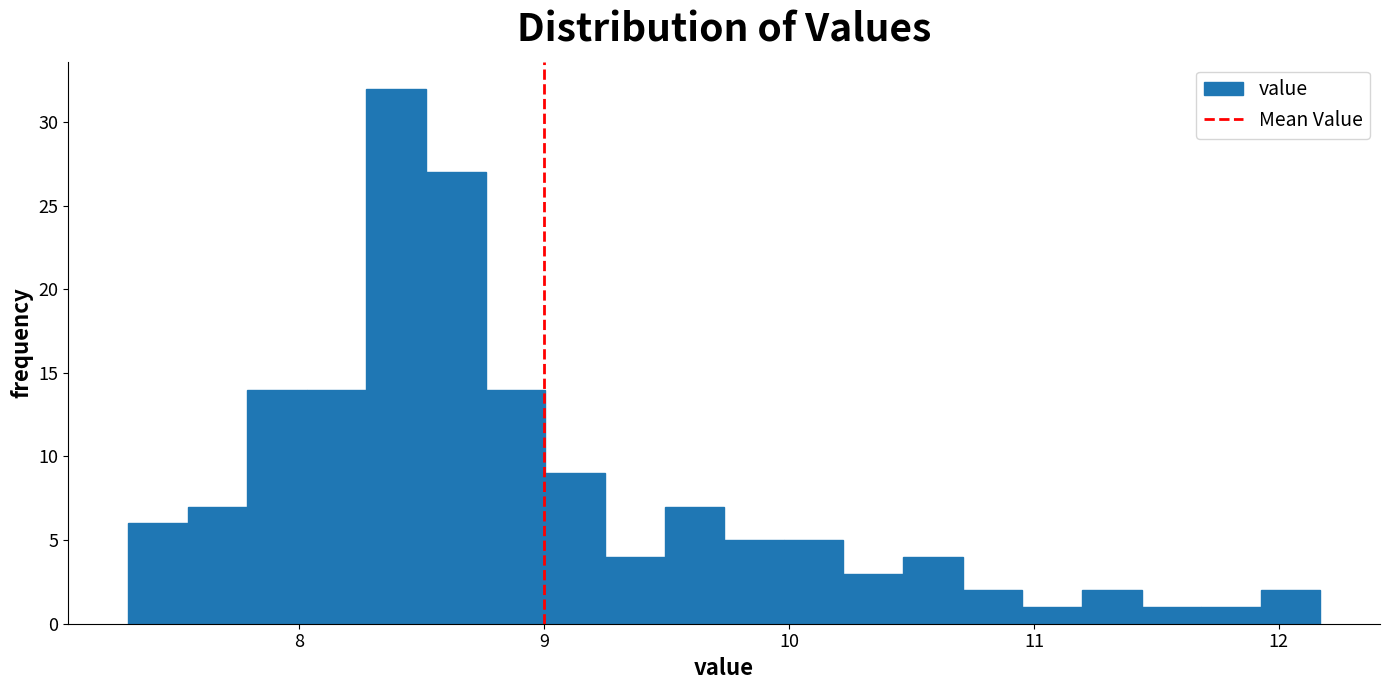

Around what value on the x-axis is the tallest bar? Give the approximate position of its centre, as read against the axis.

8.4